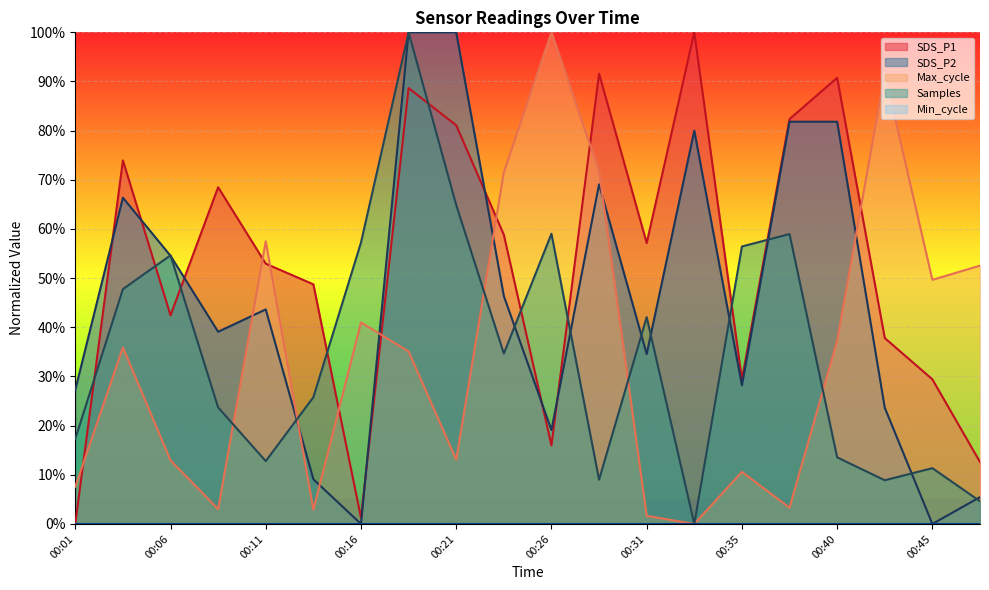

Rank the series at 00:01 from highest to lowest value.

SDS_P2, Samples, Max_cycle, SDS_P1